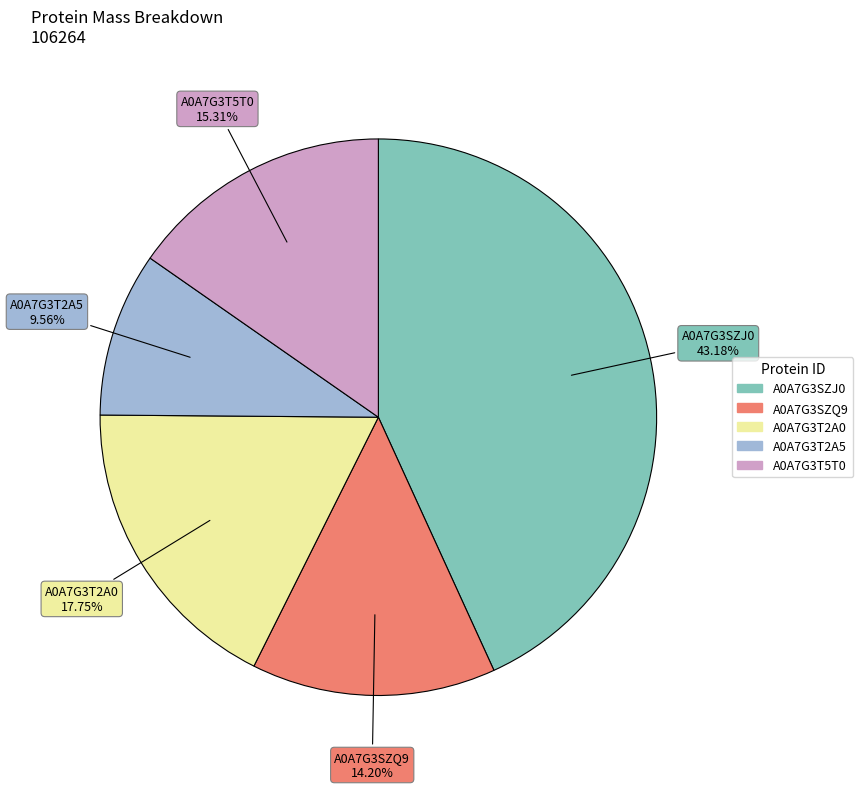

To the nearest percent, what percentage of the pie is A0A7G3SZJ0?

43%